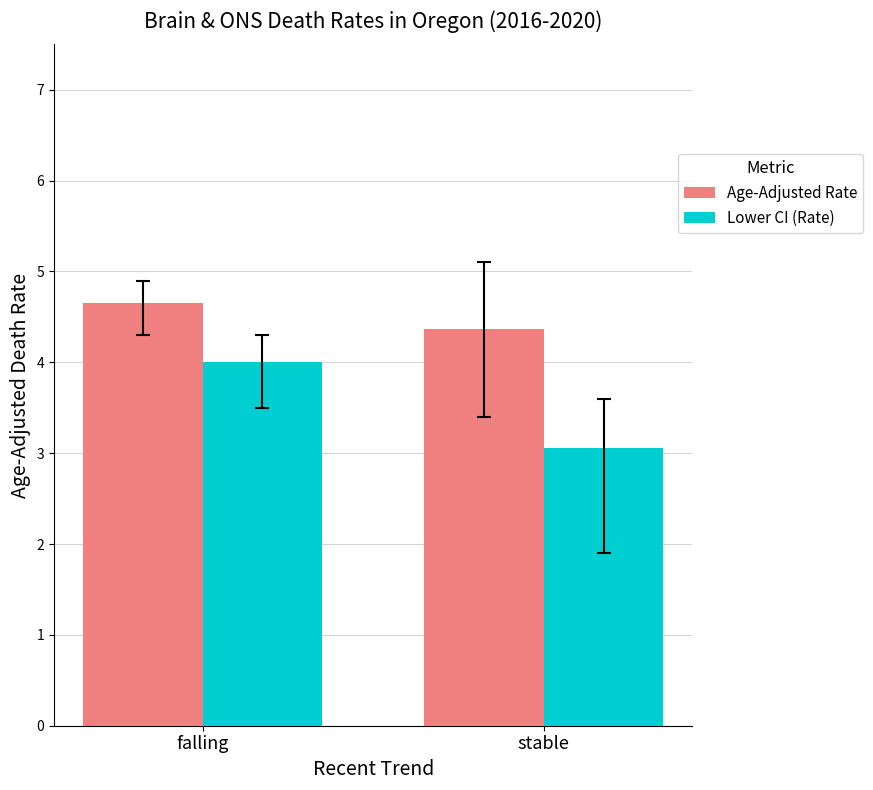

Where is Age-Adjusted Rate nearest to the value 4?

stable